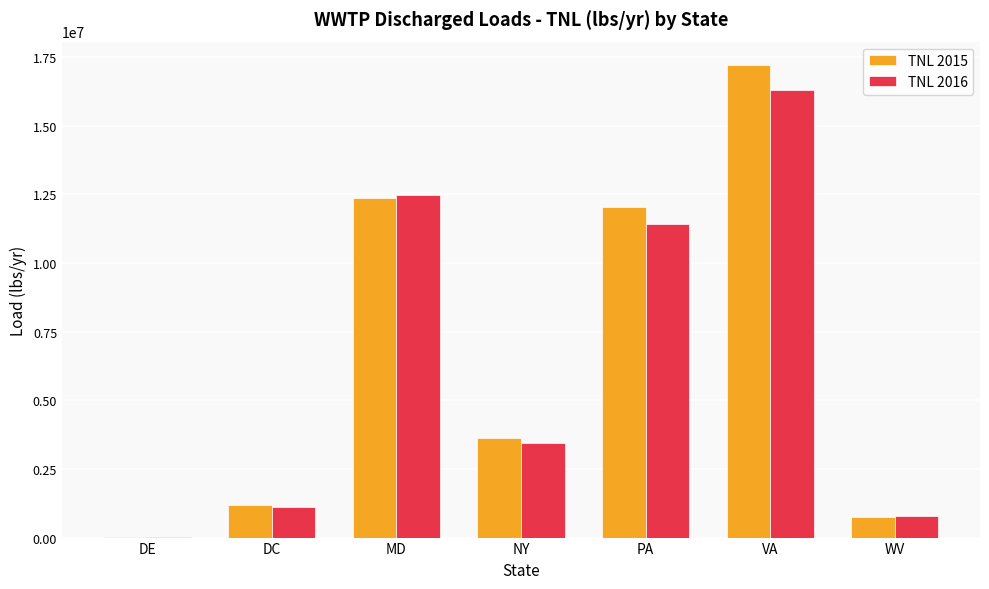

The TNL 2016 series shows 4533981.3 at NY. True or false?

False